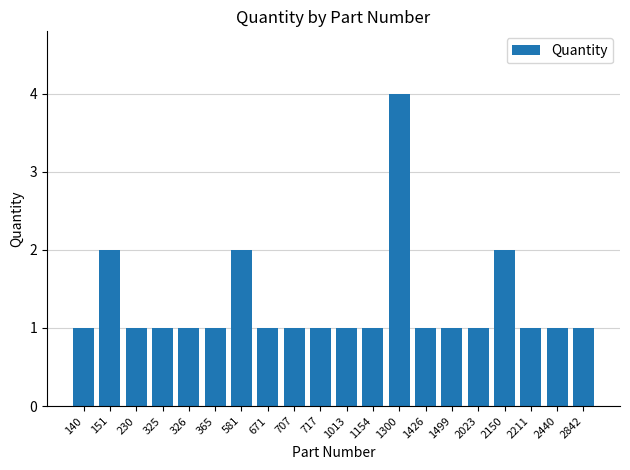

The chart shows a value of 2 at 581. True or false?

True